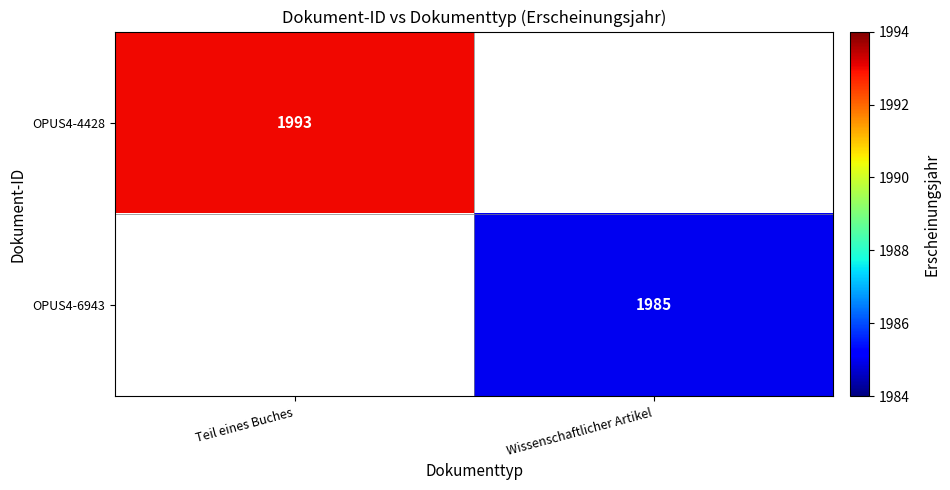

Is the value of OPUS4-4428 at Teil eines Buches greater than the value of OPUS4-6943 at Wissenschaftlicher Artikel?

Yes